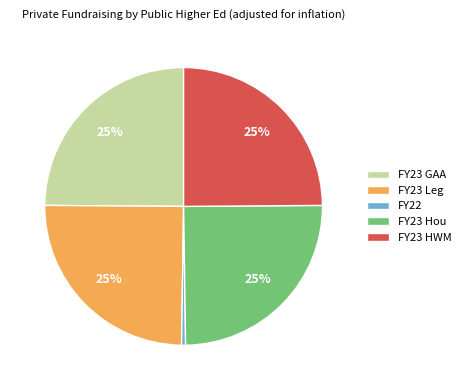

How many segments does this pie chart have?

5